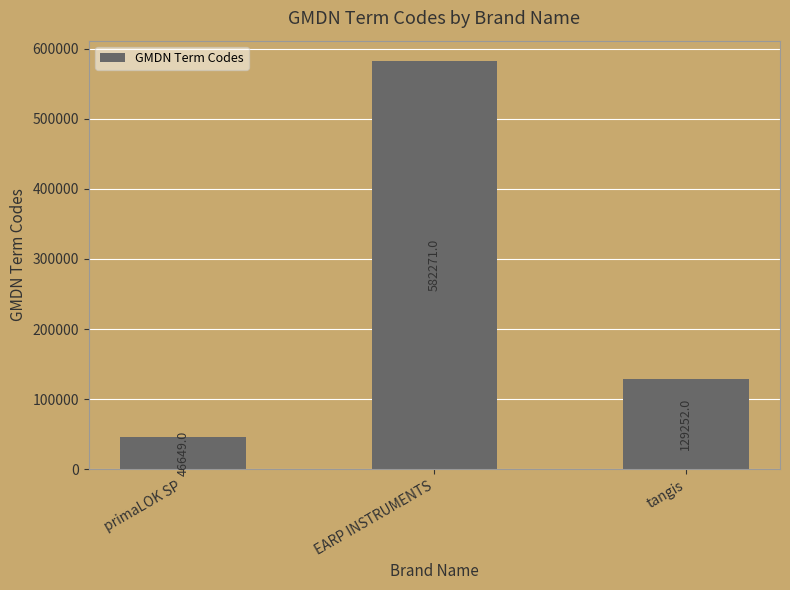

Reading right to left, list all the values displayed in this chart.

tangis=129252	EARP INSTRUMENTS=582271	primaLOK SP=46649